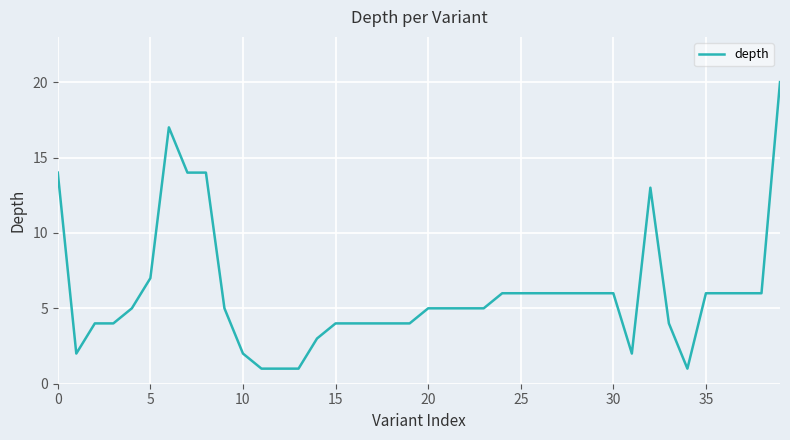

What is the difference between the maximum and minimum values?

19